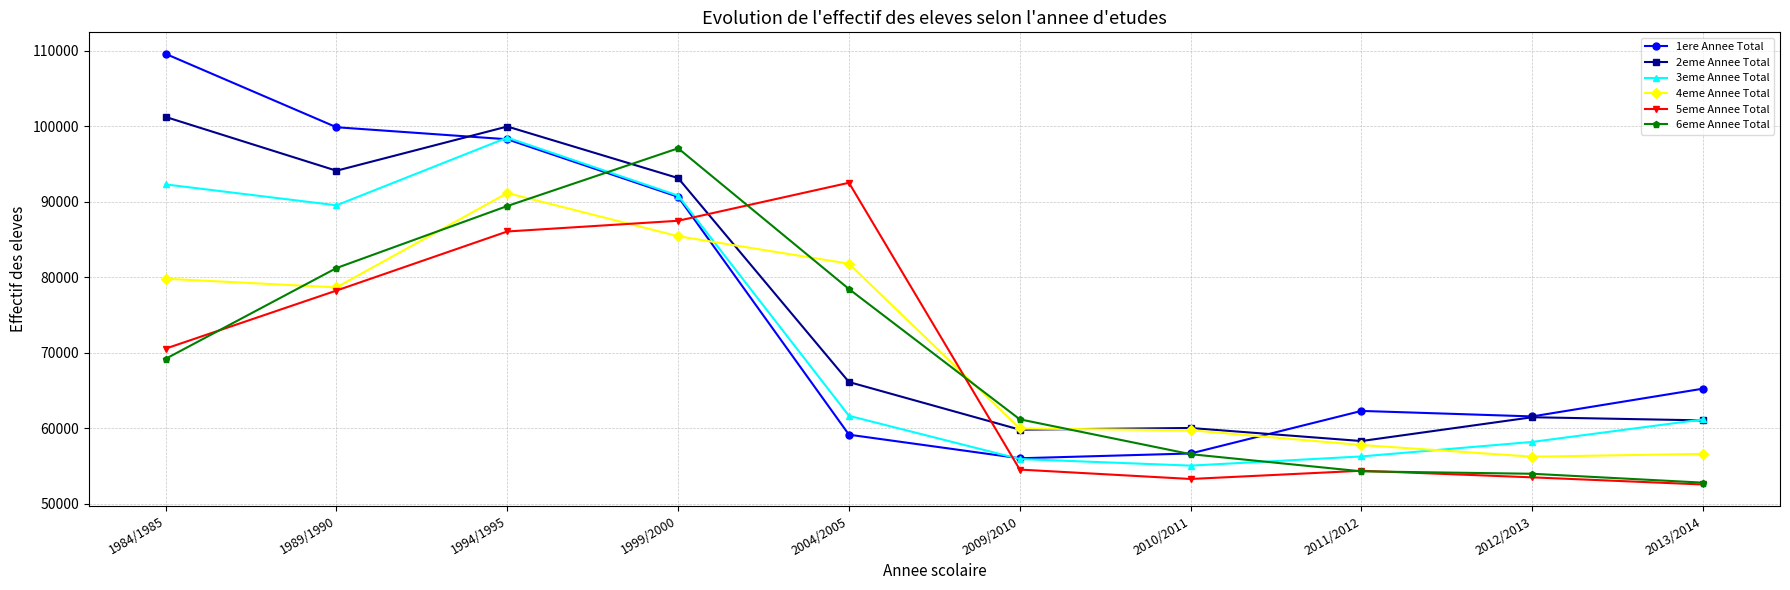

Which series has the widest spread of values?

1ere Annee Total